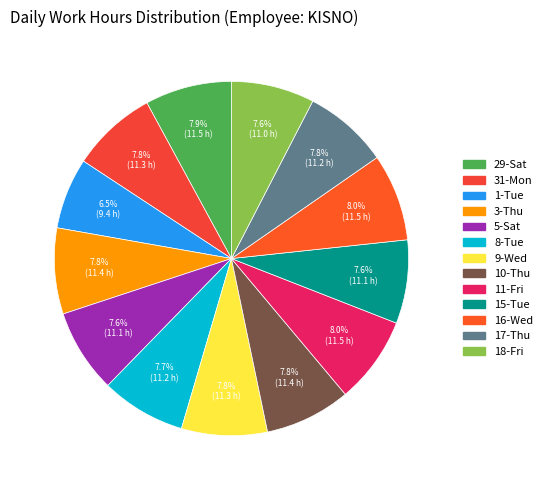

Rank the categories by value from lowest to highest.

1-Tue, 18-Fri, 15-Tue, 5-Sat, 8-Tue, 17-Thu, 31-Mon, 9-Wed, 10-Thu, 3-Thu, 29-Sat, 11-Fri, 16-Wed